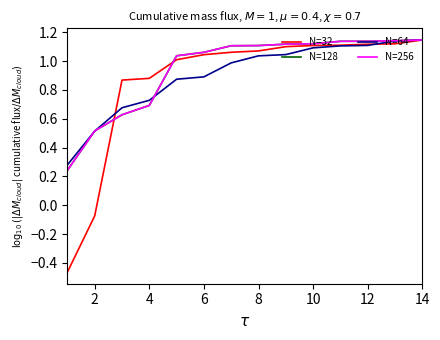

List the series in order of their peak value, highest first.

N=32, N=128, N=64, N=256